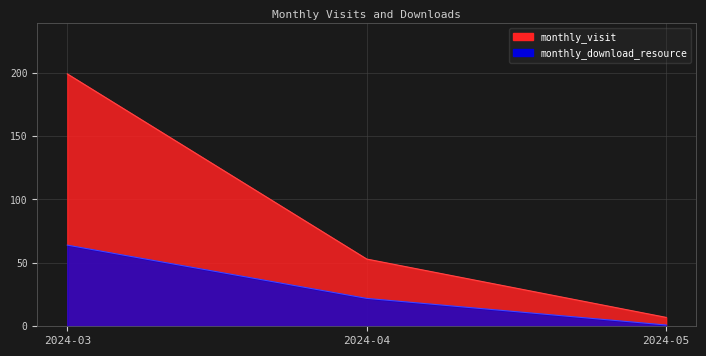

Rank the series by their average value, from highest to lowest.

monthly_visit, monthly_download_resource